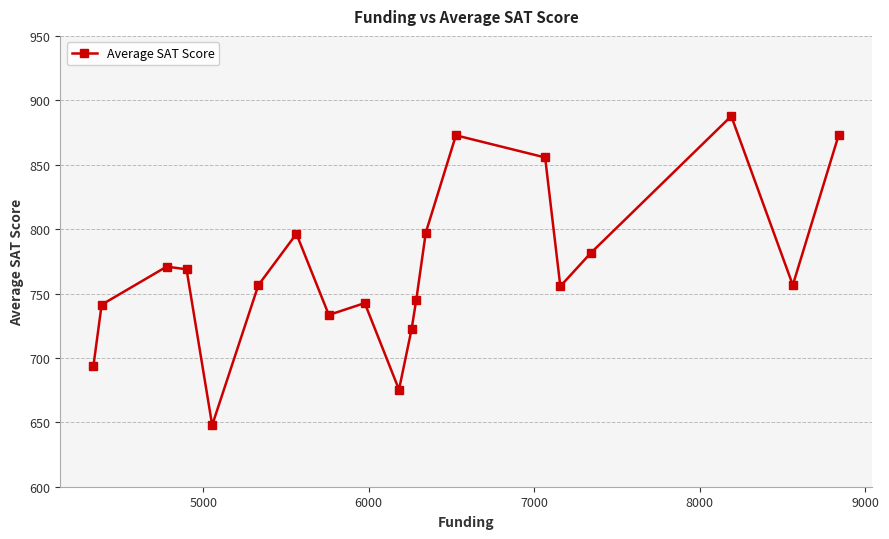

What is the smallest value displayed?

647.8